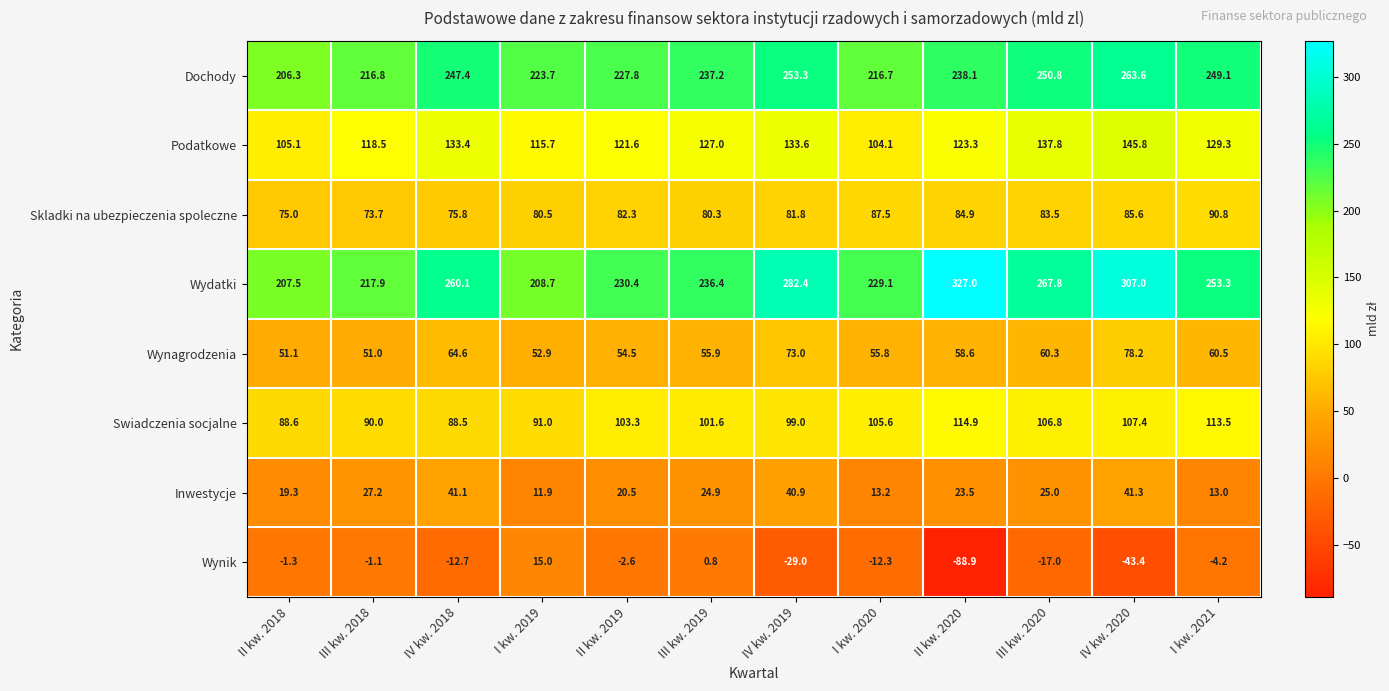

Which series has the largest total across all categories?

Wydatki